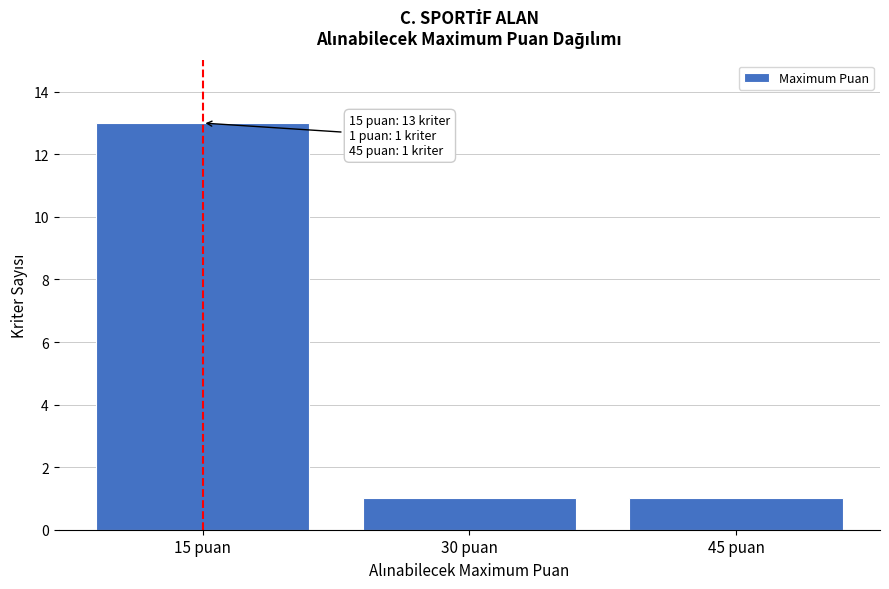

Reading left to right, extract all data points from this chart.

15 puan=13	30 puan=1	45 puan=1